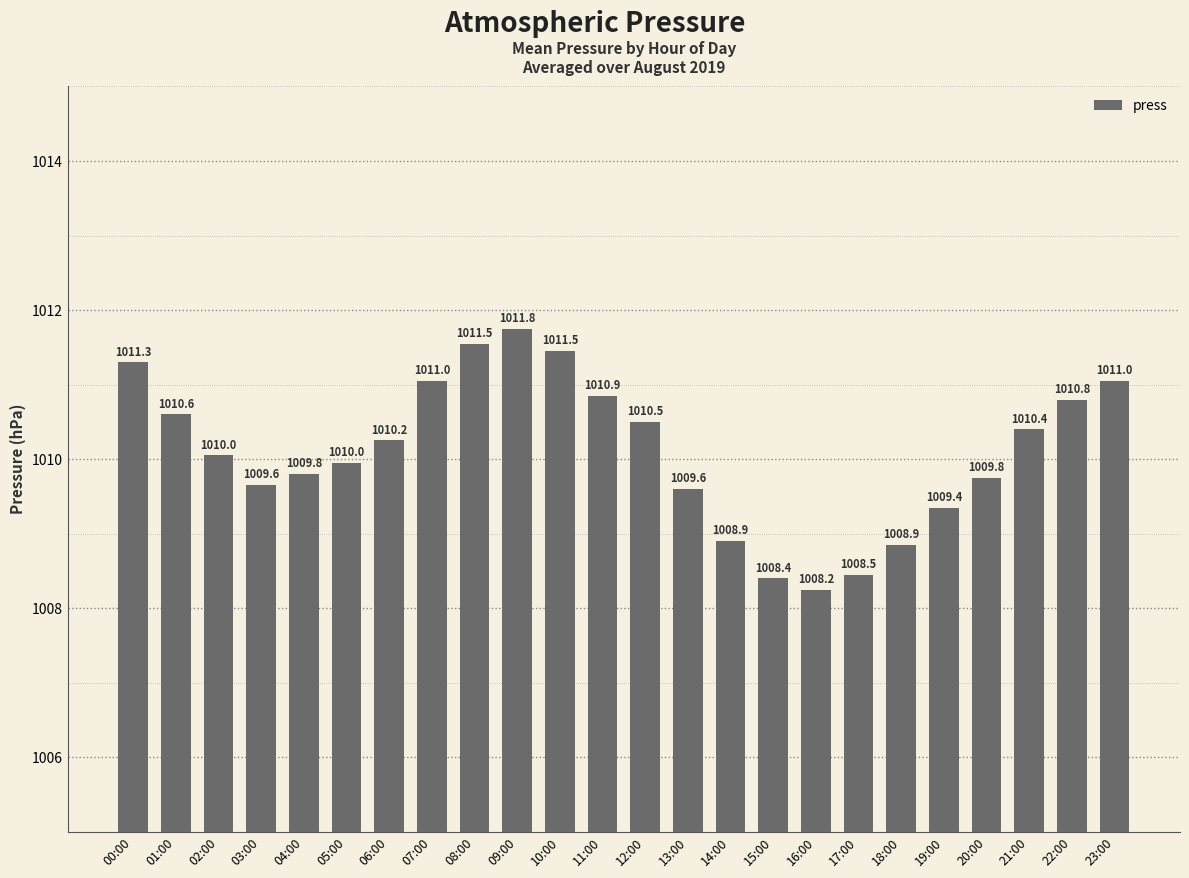

Does the chart contain any negative values?

No